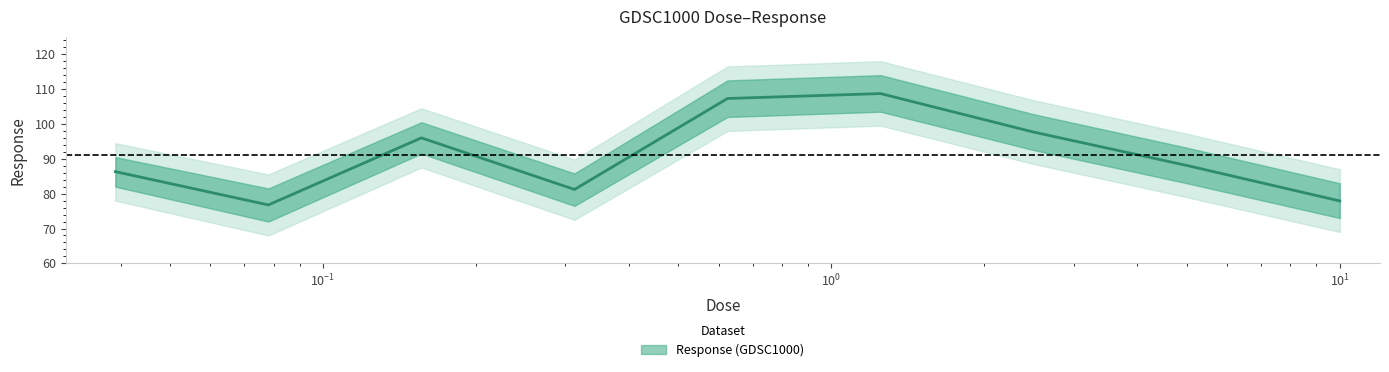

Approximately how many times larger is the value at 0.3125 compared to 10.0?

1.0